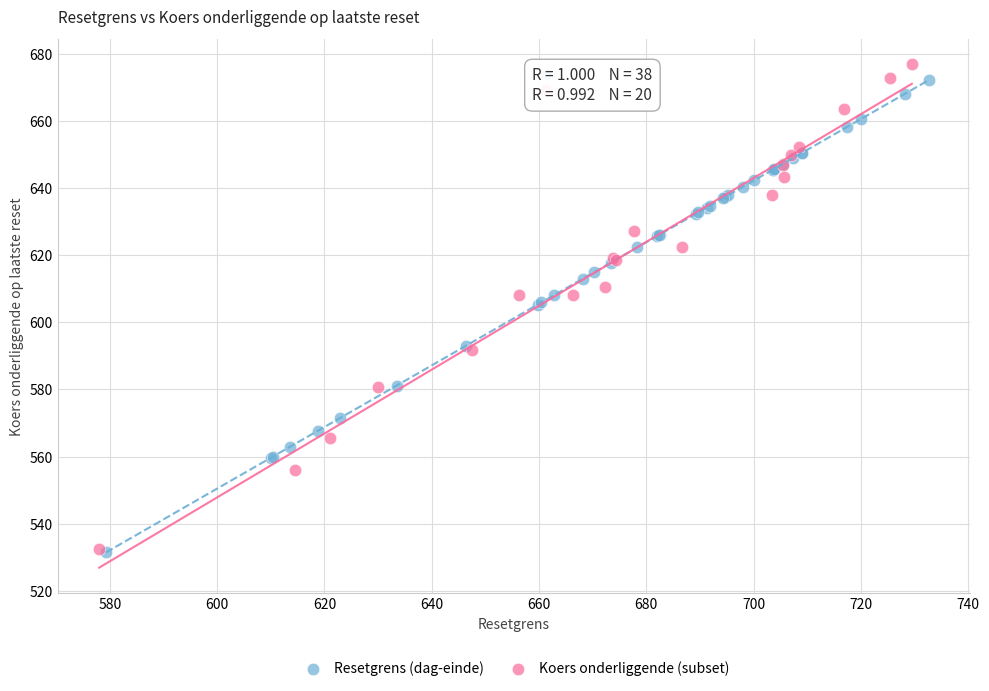

Which series has the largest Y range (max minus min)?

Koers onderliggende (subset)